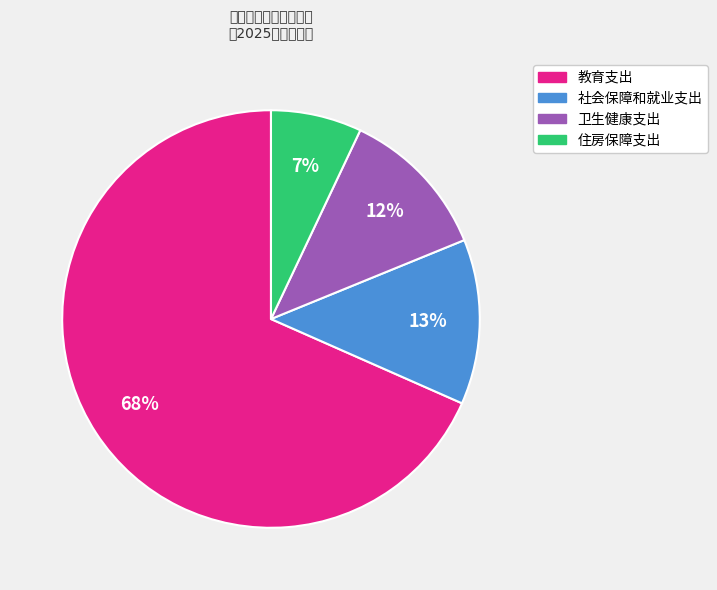

True or false: 卫生健康支出 accounts for 12% of the total.

True